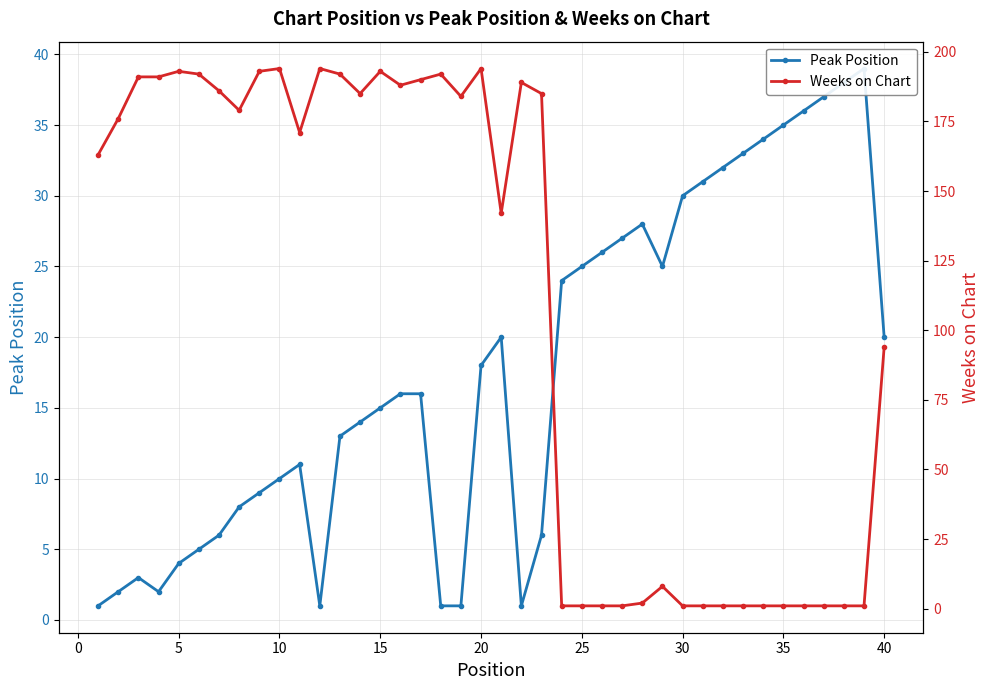

What is the average value of the Weeks on Chart series?

109